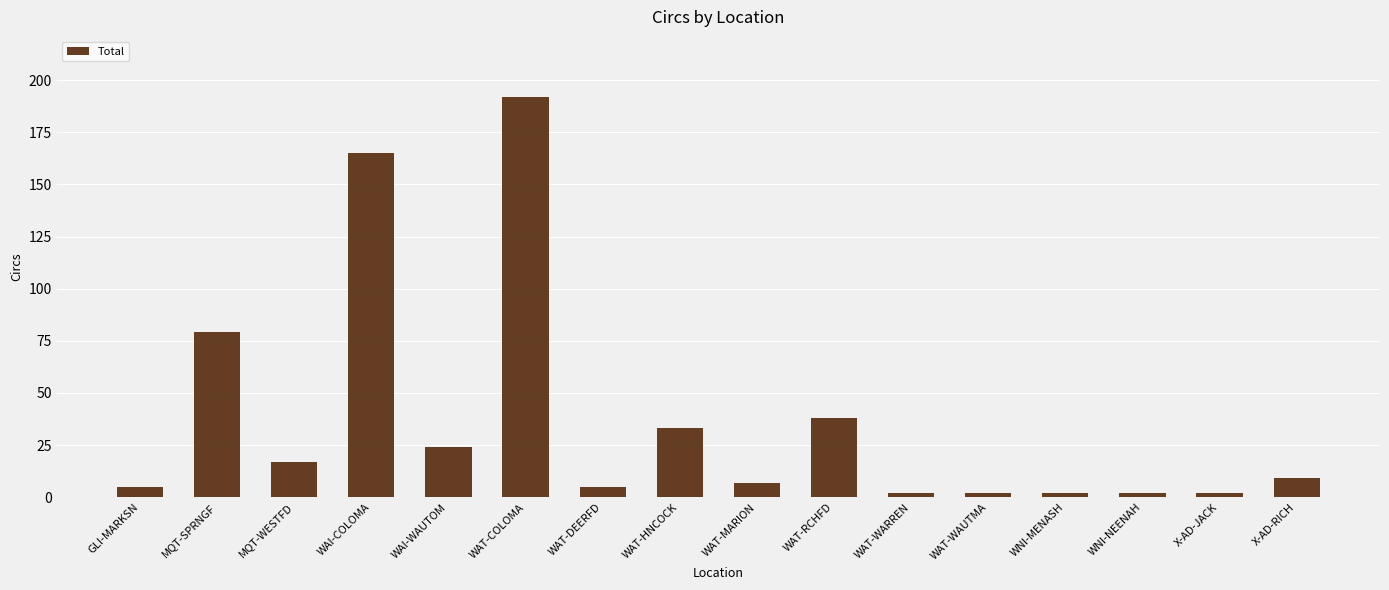

Reading left to right, extract all data points from this chart.

GLI-MARKSN=5	MQT-SPRNGF=79	MQT-WESTFD=17	WAI-COLOMA=165	WAI-WAUTOM=24	WAT-COLOMA=192	WAT-DEERFD=5	WAT-HNCOCK=33	WAT-MARION=7	WAT-RCHFD=38	WAT-WARREN=2	WAT-WAUTMA=2	WNI-MENASH=2	WNI-NEENAH=2	X-AD-JACK=2	X-AD-RICH=9